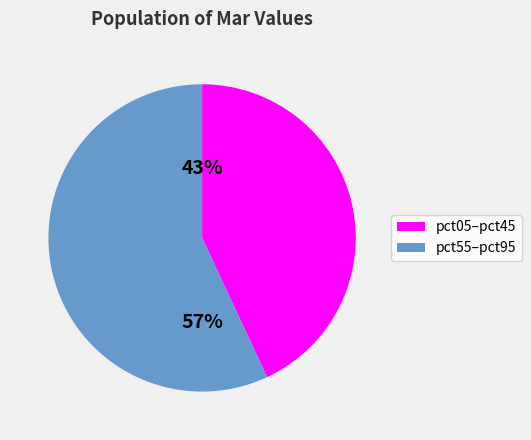

To the nearest percent, what is the difference between the largest and smallest slice percentages?

14%